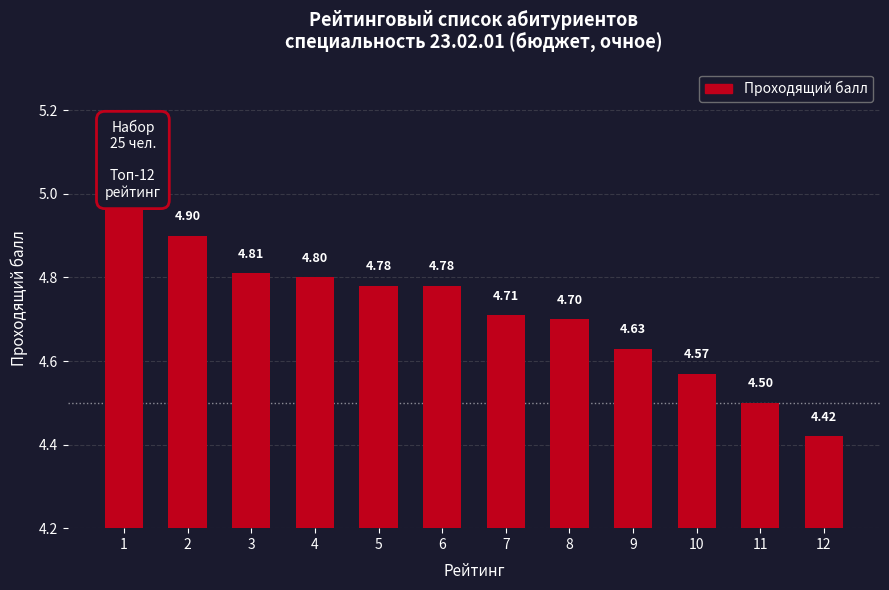

What is the smallest value displayed?

4.4